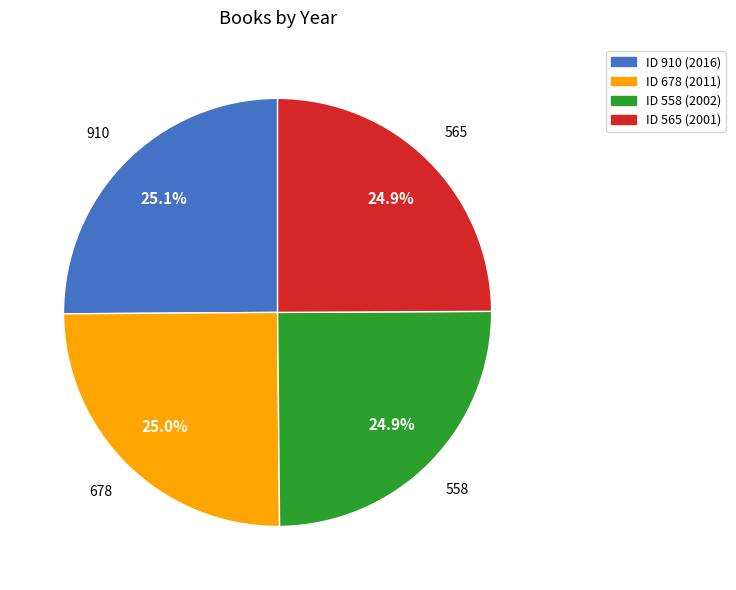

How many segments does this pie chart have?

4